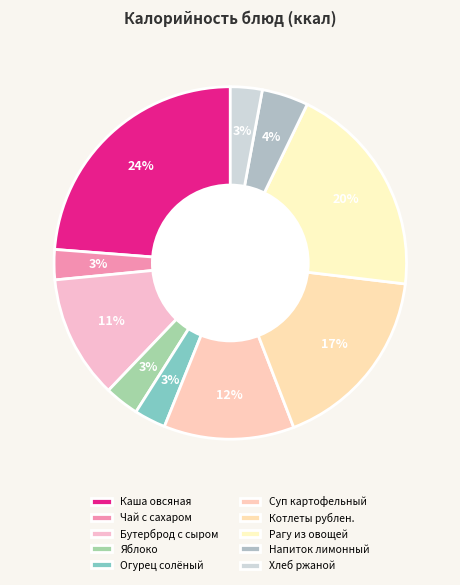

Count the number of slices in the pie.

10